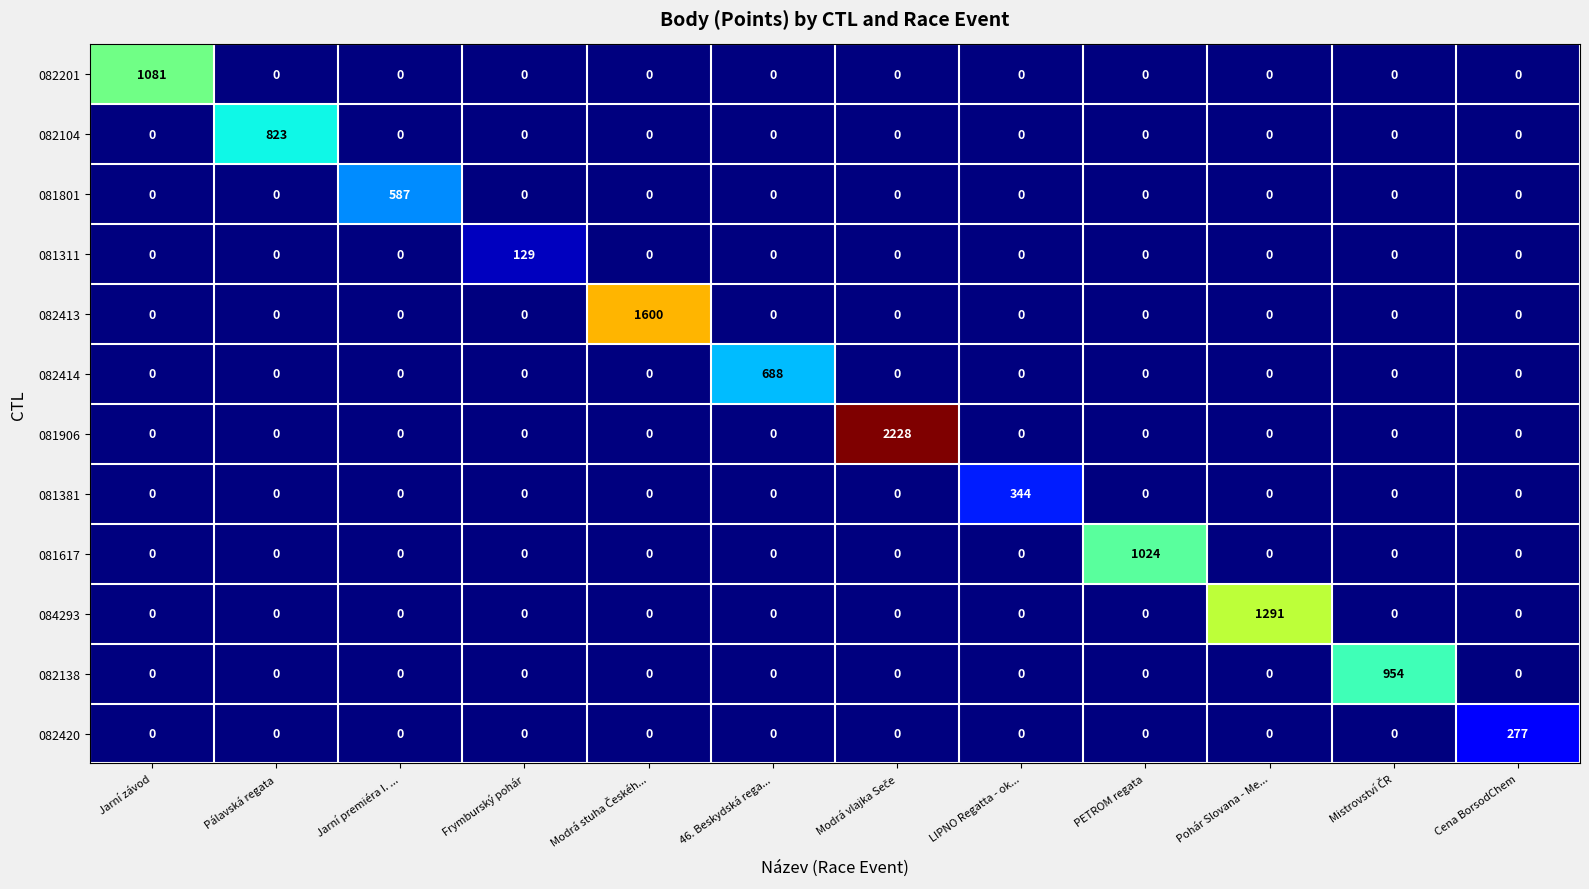

What is the total value across all series at Pálavská regata?

823